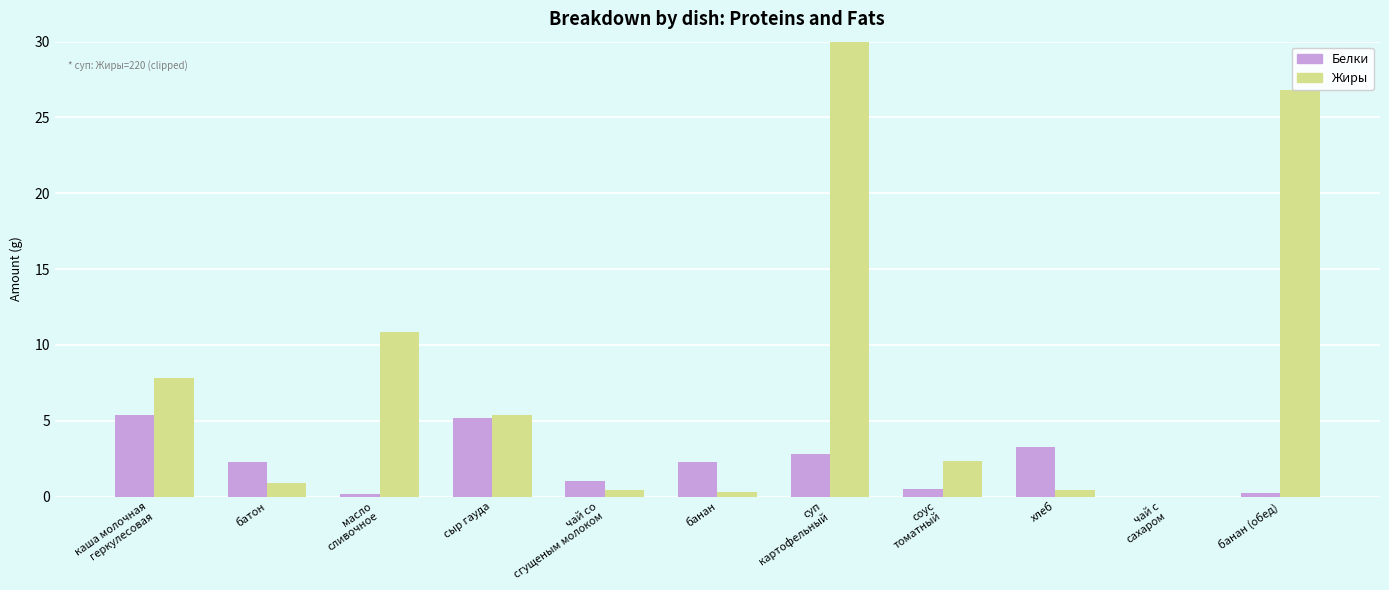

What is the total value across all series at банан (обед)?

27.1